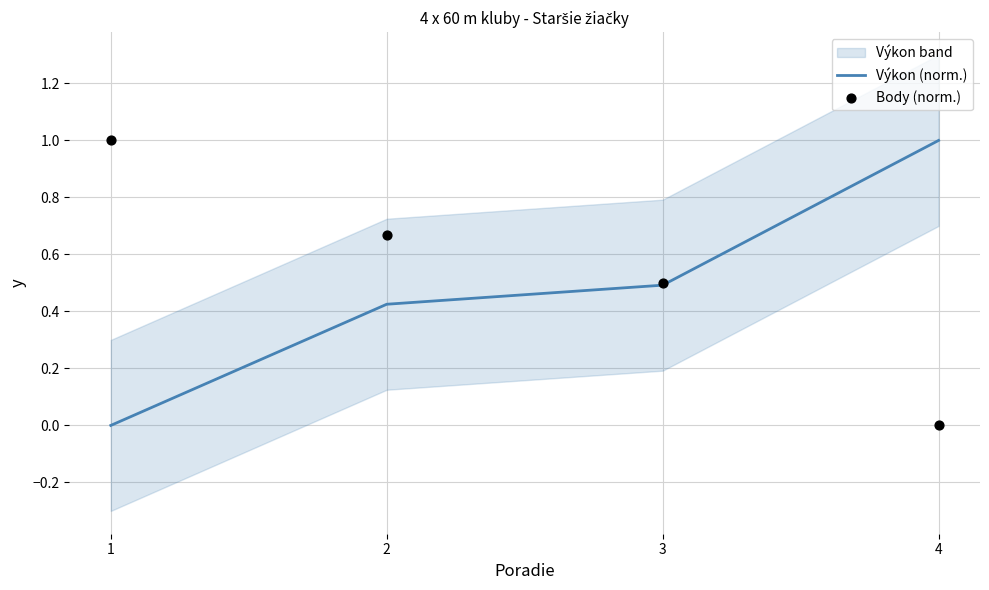

What is the total value across all series at 3?

1.0